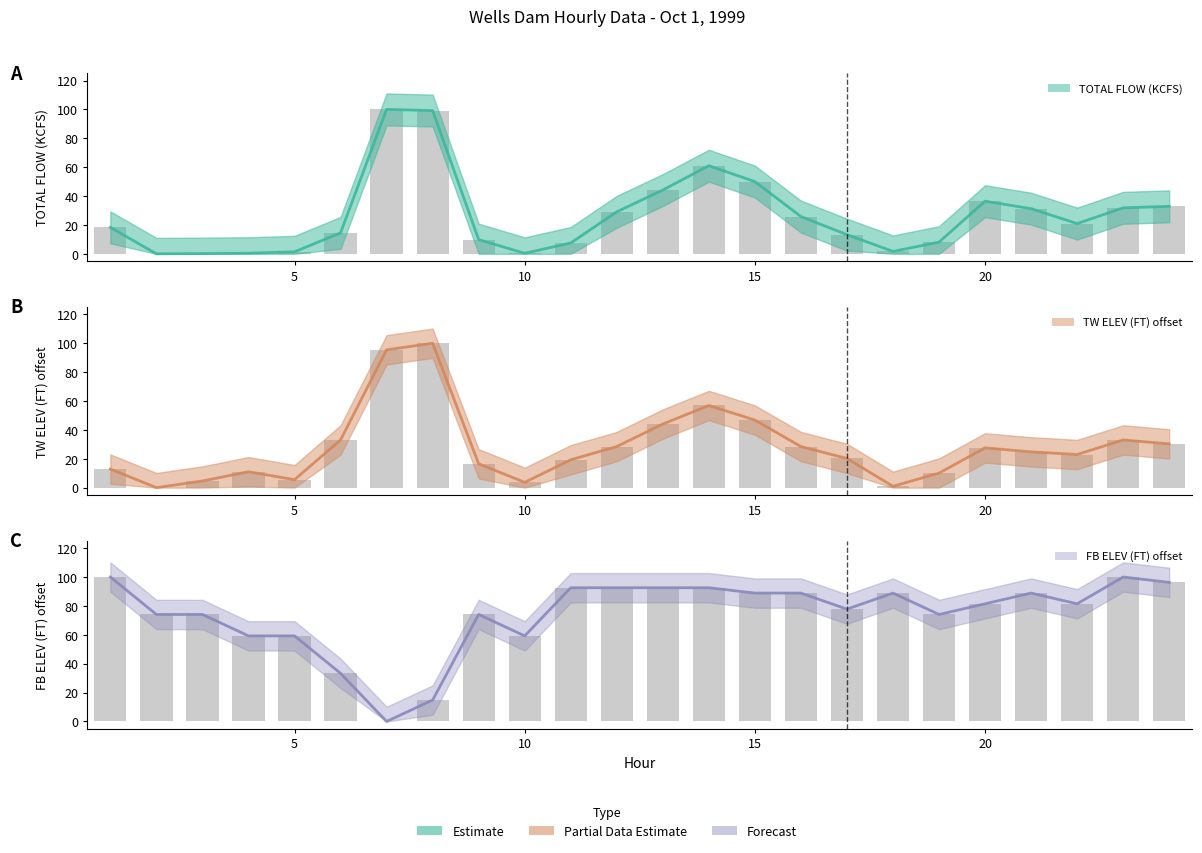

How many bars are there in each group?

3